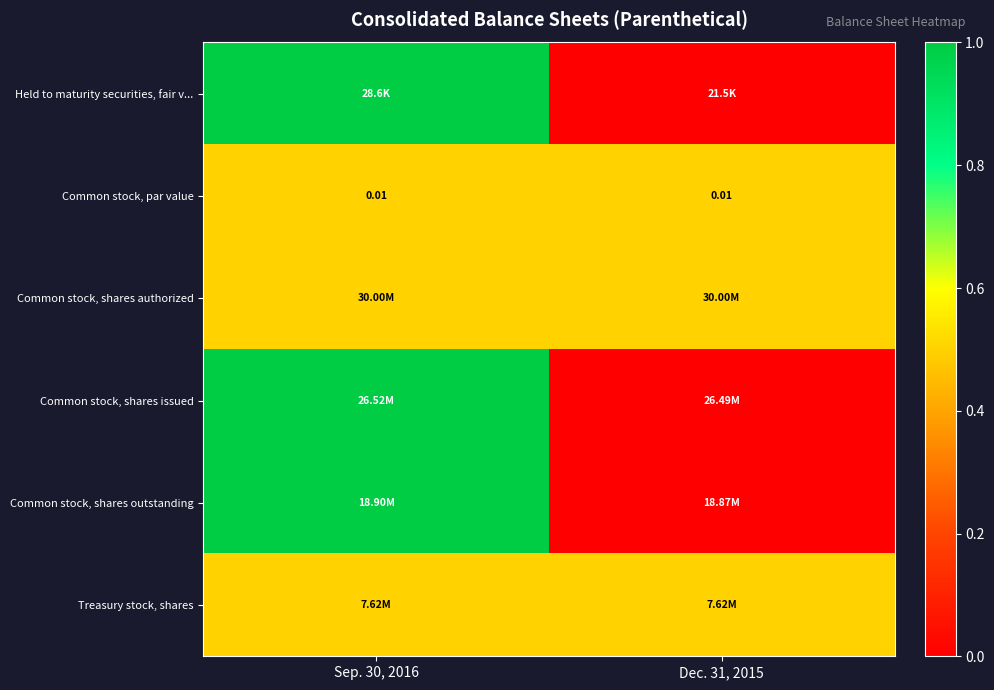

How many data points does each series have?

2